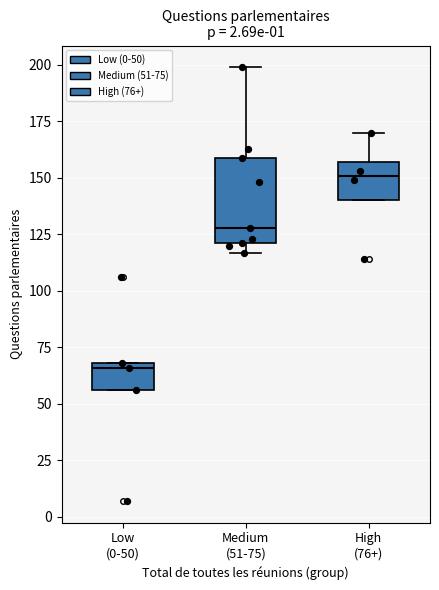

Reading left to right, read every box against the y-axis: the position of its median line, the range the box covers, and the ends of its whiskers. The values are not printed on the chart, so give them approximately, as read against the axis.

Low (0-50): median 65, box 55 to 70, whiskers 55 to 70
Medium (51-75): median 130, box 120 to 160, whiskers 115 to 200
High (76+): median 150, box 140 to 155, whiskers 140 to 170